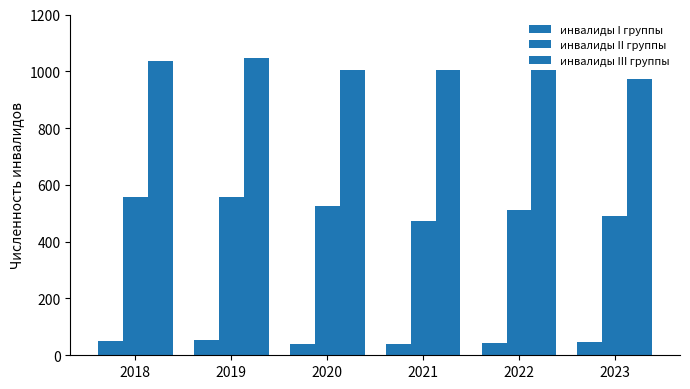

What is the difference between the second highest and minimum values in the инвалиды II группы series?

84